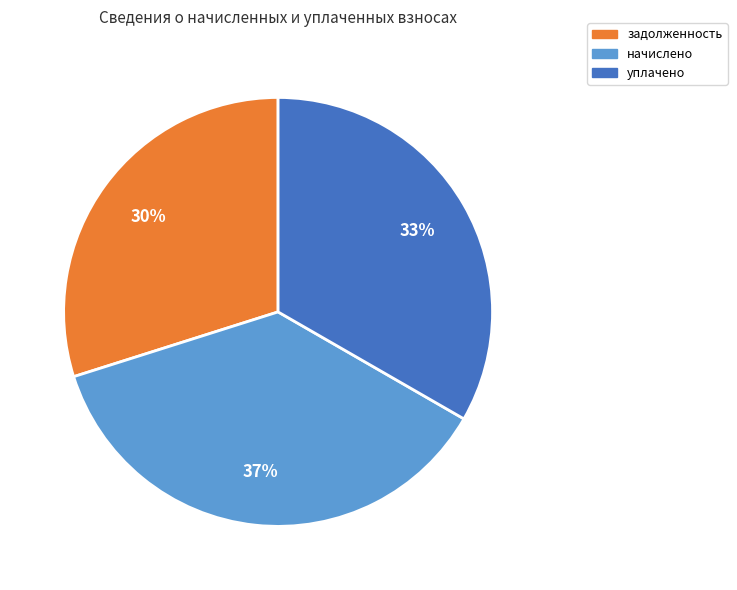

To the nearest percent, what is the difference between the largest and smallest slice percentages?

7%